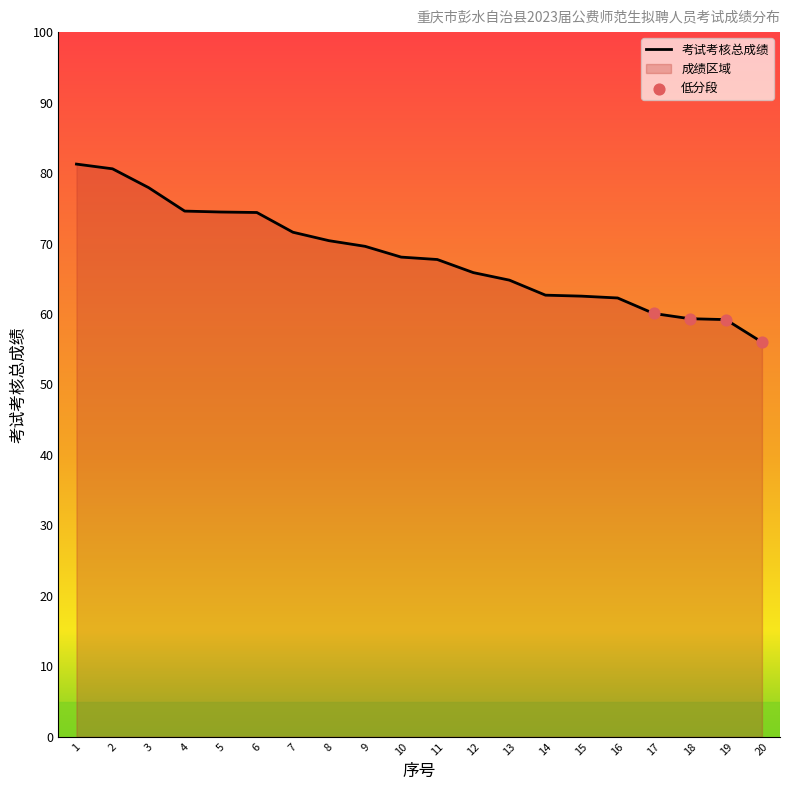

Approximately how many times larger is the value at 10 compared to 15?

1.1